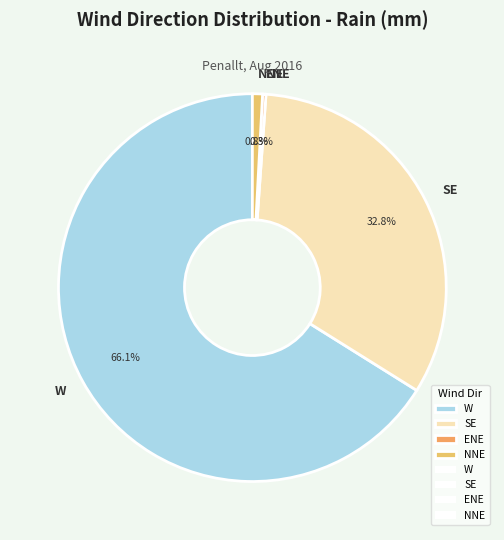

To the nearest percent, what is the difference between the W and SE slice percentages?

33%